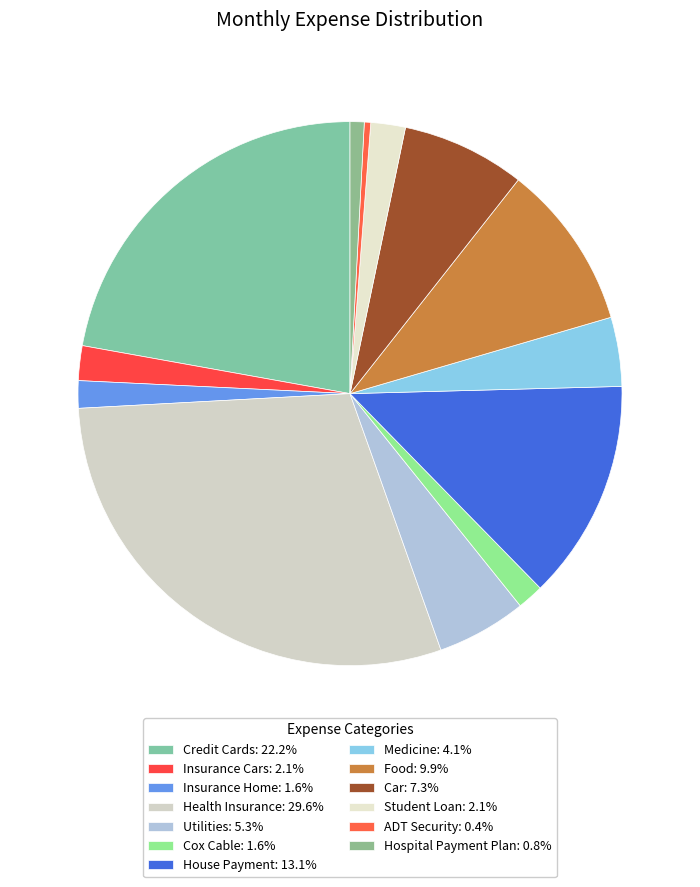

True or false: ADT Security accounts for 0% of the total.

True